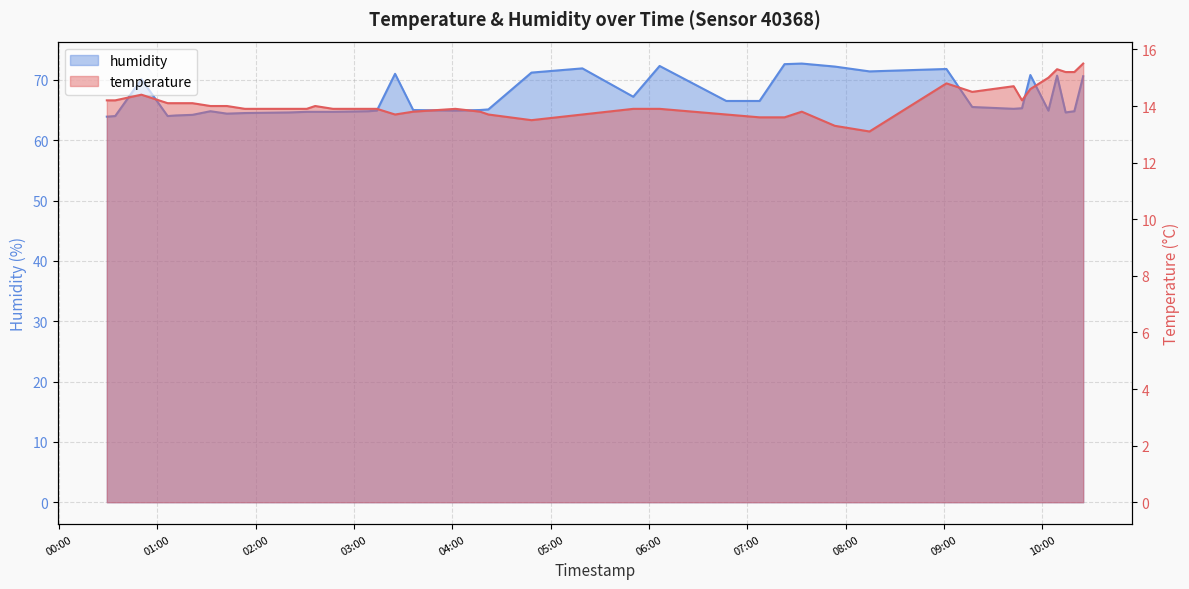

Which category has the lowest value in the humidity series?

2022-12-07T00:29:12